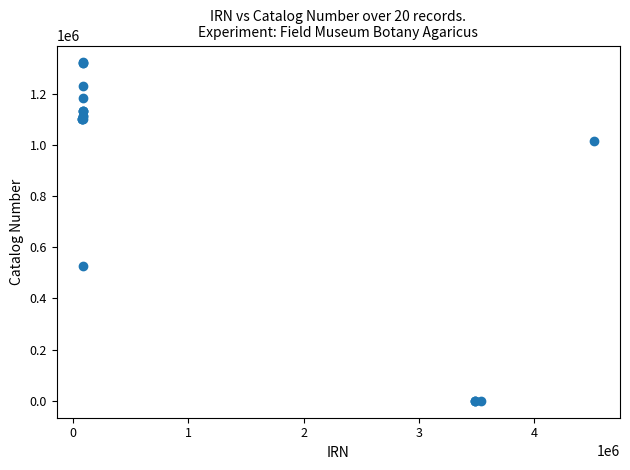

What Y value in the scatter plot is closest to 660709?

526111